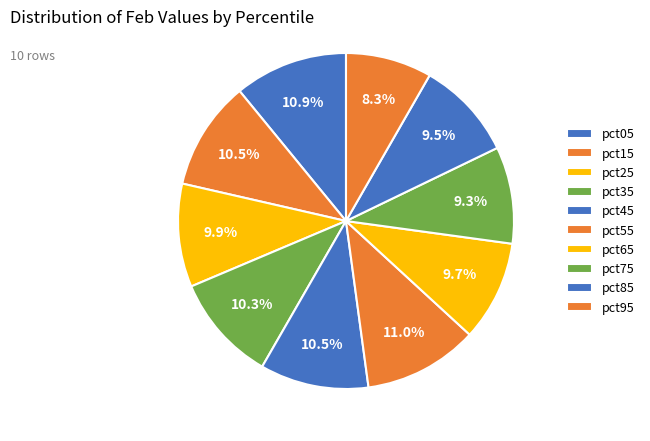

Is there a majority slice in this chart?

No